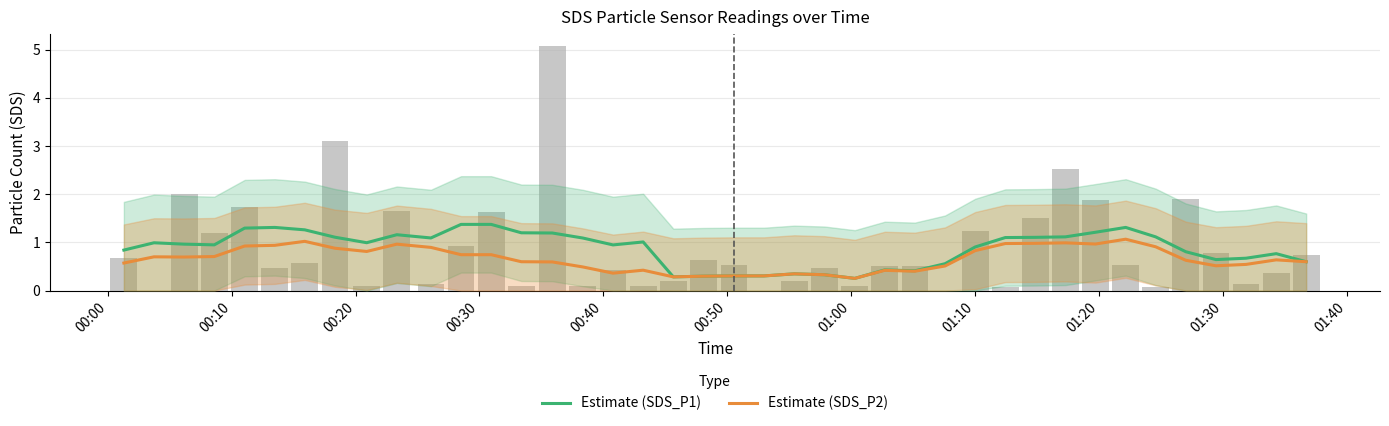

Which series has the largest total across all categories?

Estimate (SDS_P1)